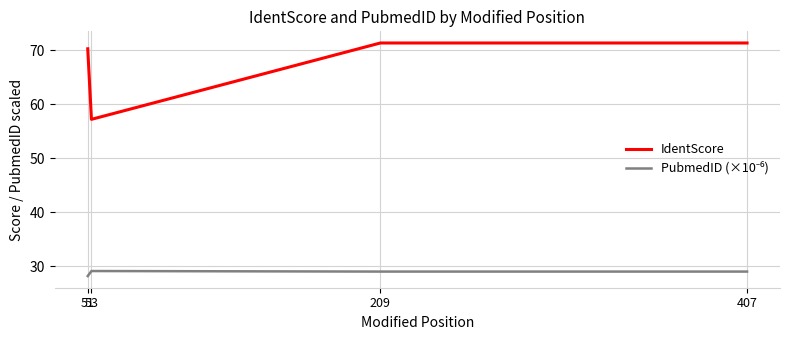

True or false: IdentScore has more than 1 interior local peaks.

False